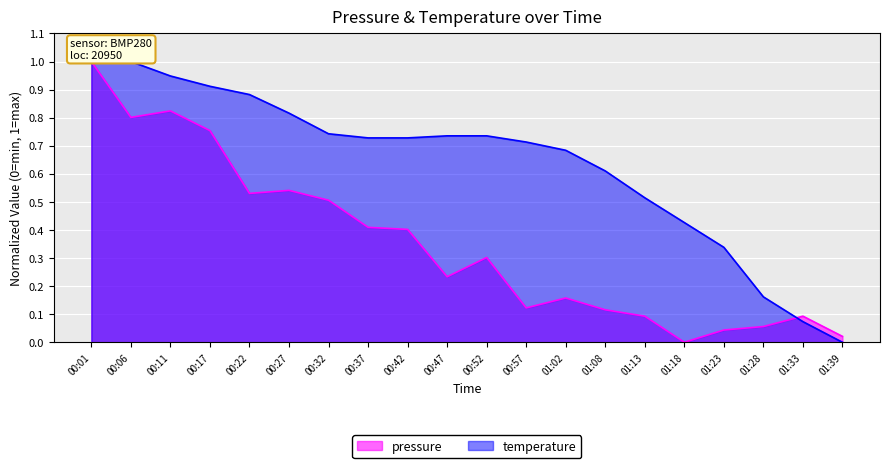

After their last crossing, which series has the higher values: pressure or temperature?

pressure